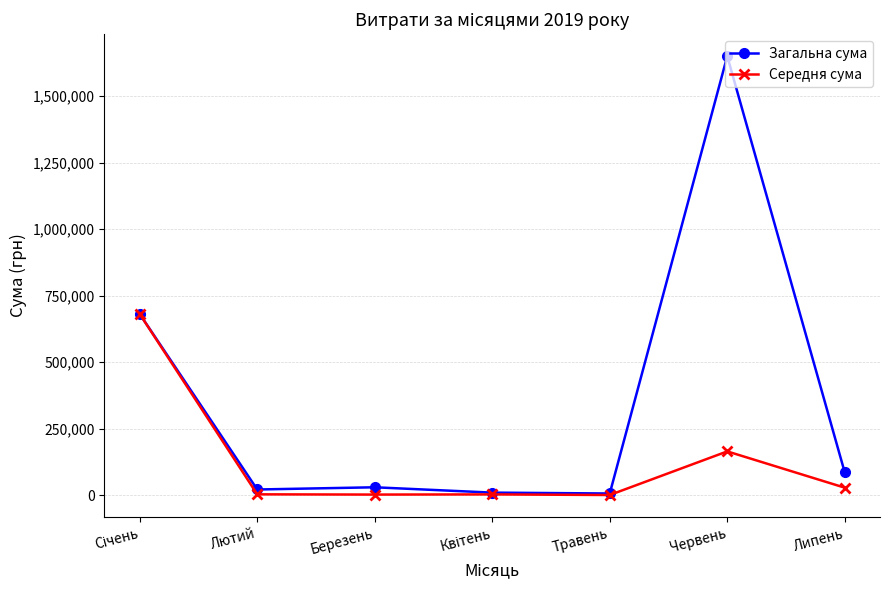

What is the label of the 5th point from the left?

Травень